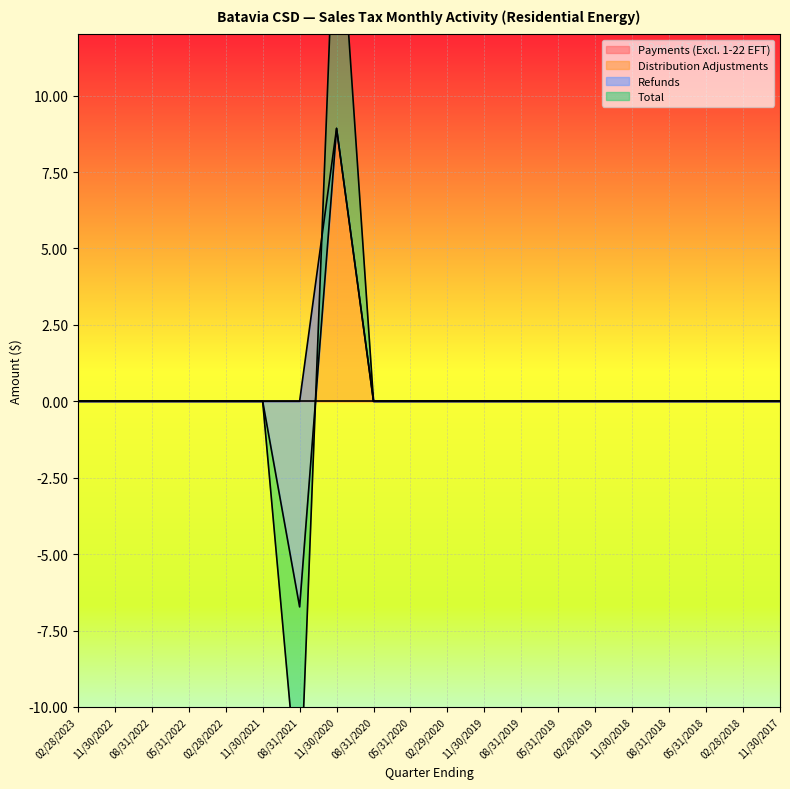

How many interior local valleys does the Total series have?

1